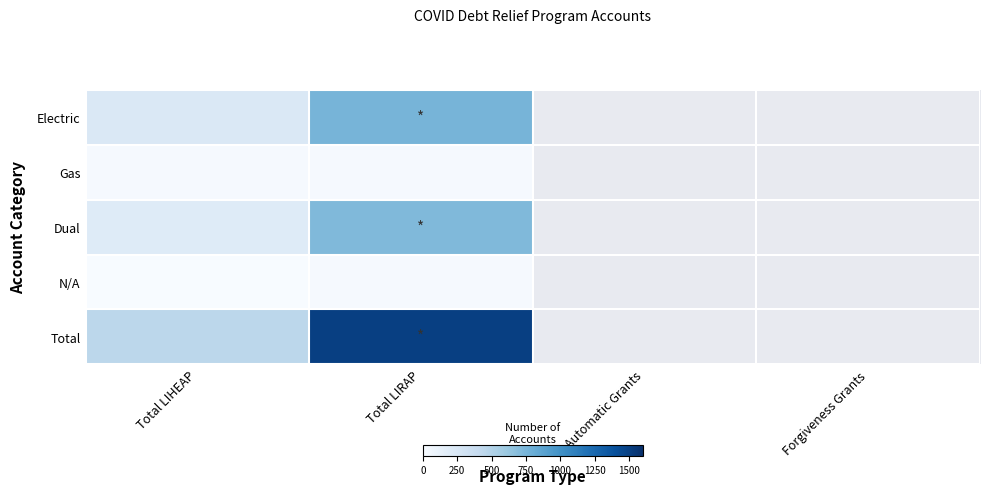

Is it true that Dual equals 194.0 at Total LIHEAP?

True